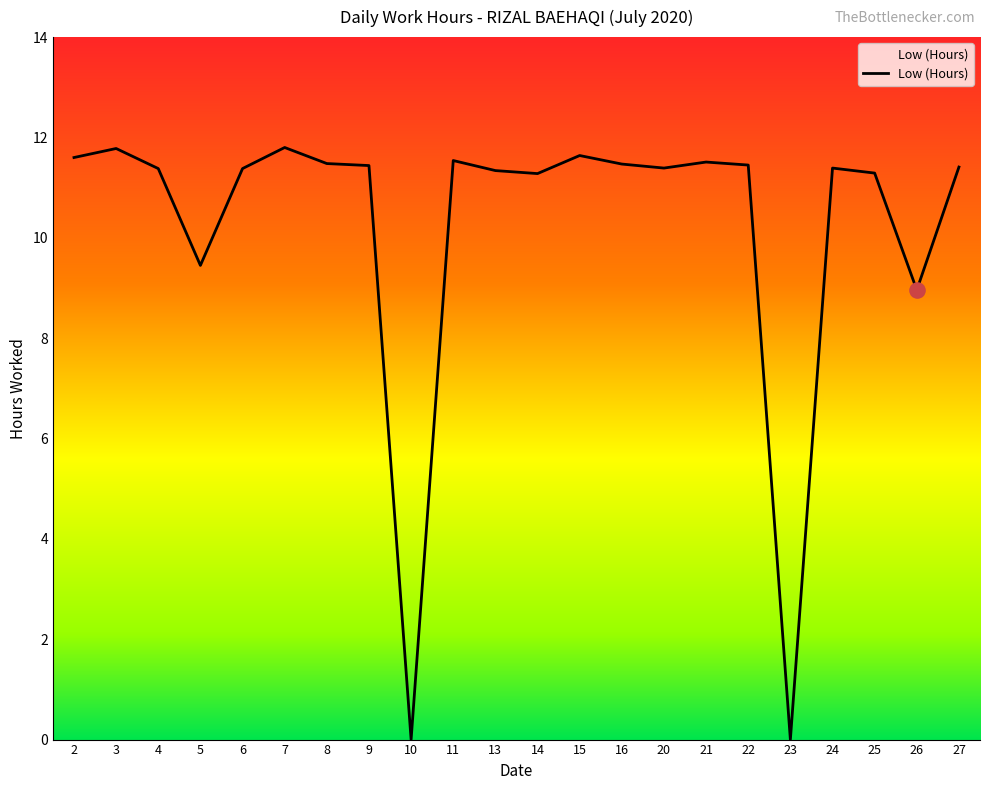

Between 24 and 2, which is larger?

2